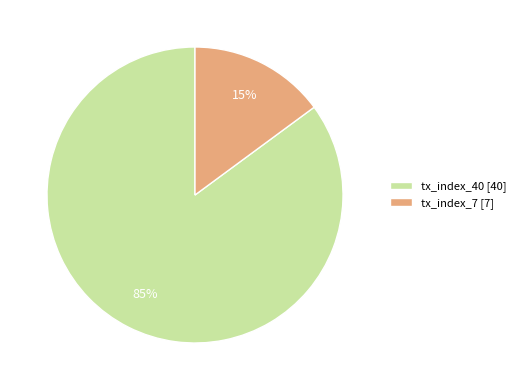

Which category has the smallest portion of the pie?

tx_index_7